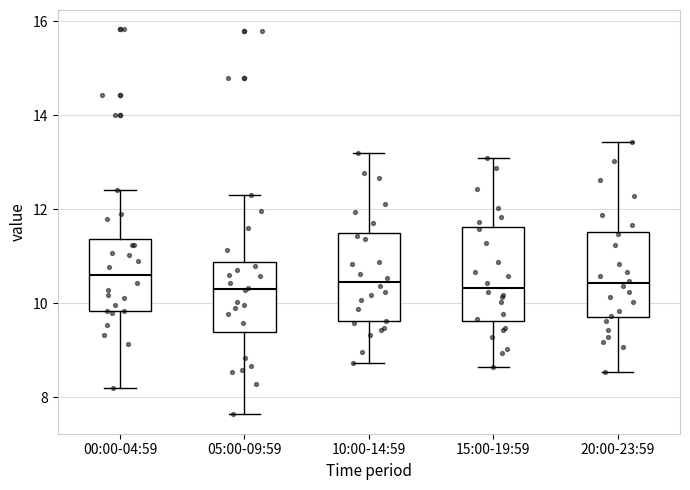

Reading left to right, transcribe this box plot: for each box, give where its median line is, the range the box spans, and where its two whiskers end, as read against the y-axis. The values are not printed on the chart, so give them approximately, as read against the axis.

00:00-04:59: median 10.6, box 9.8 to 11.4, whiskers 8.2 to 12.4
05:00-09:59: median 10.4, box 9.4 to 10.8, whiskers 7.6 to 12.4
10:00-14:59: median 10.4, box 9.6 to 11.4, whiskers 8.8 to 13.2
15:00-19:59: median 10.4, box 9.6 to 11.6, whiskers 8.6 to 13.2
20:00-23:59: median 10.4, box 9.8 to 11.6, whiskers 8.6 to 13.4